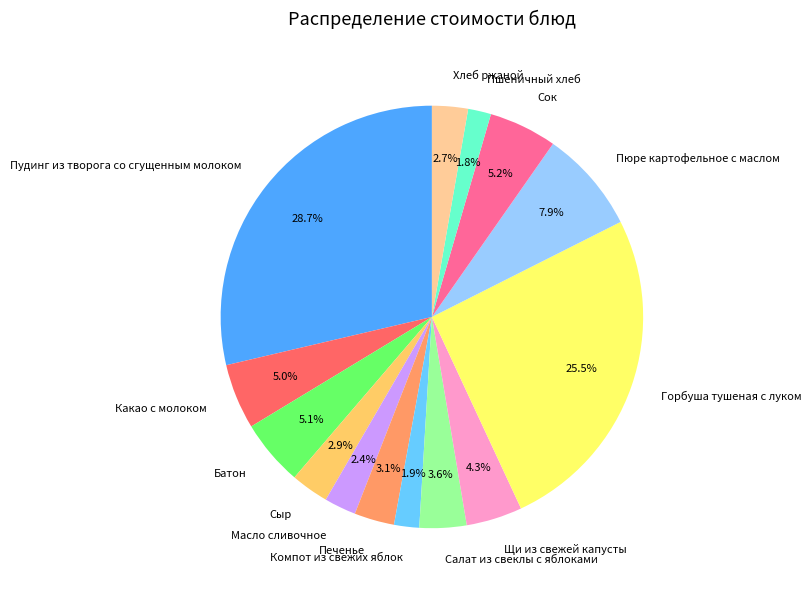

Combined, what portion of the pie is Хлеб ржаной and Пюре картофельное с маслом?

10.6%